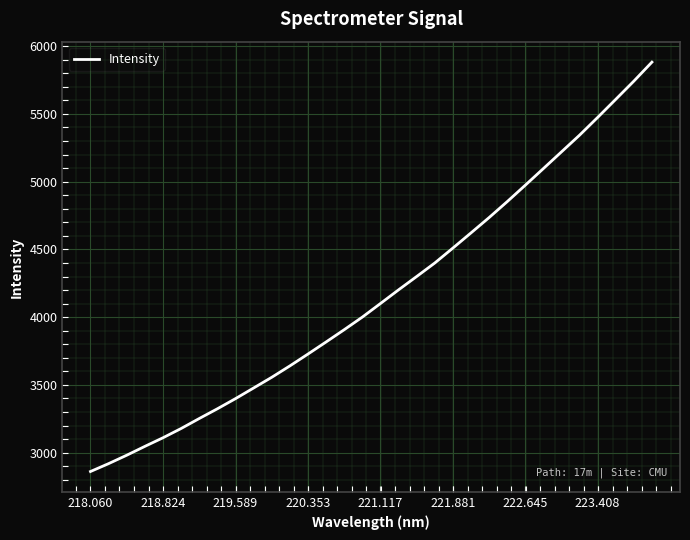

What is the smallest value displayed?

2861.2